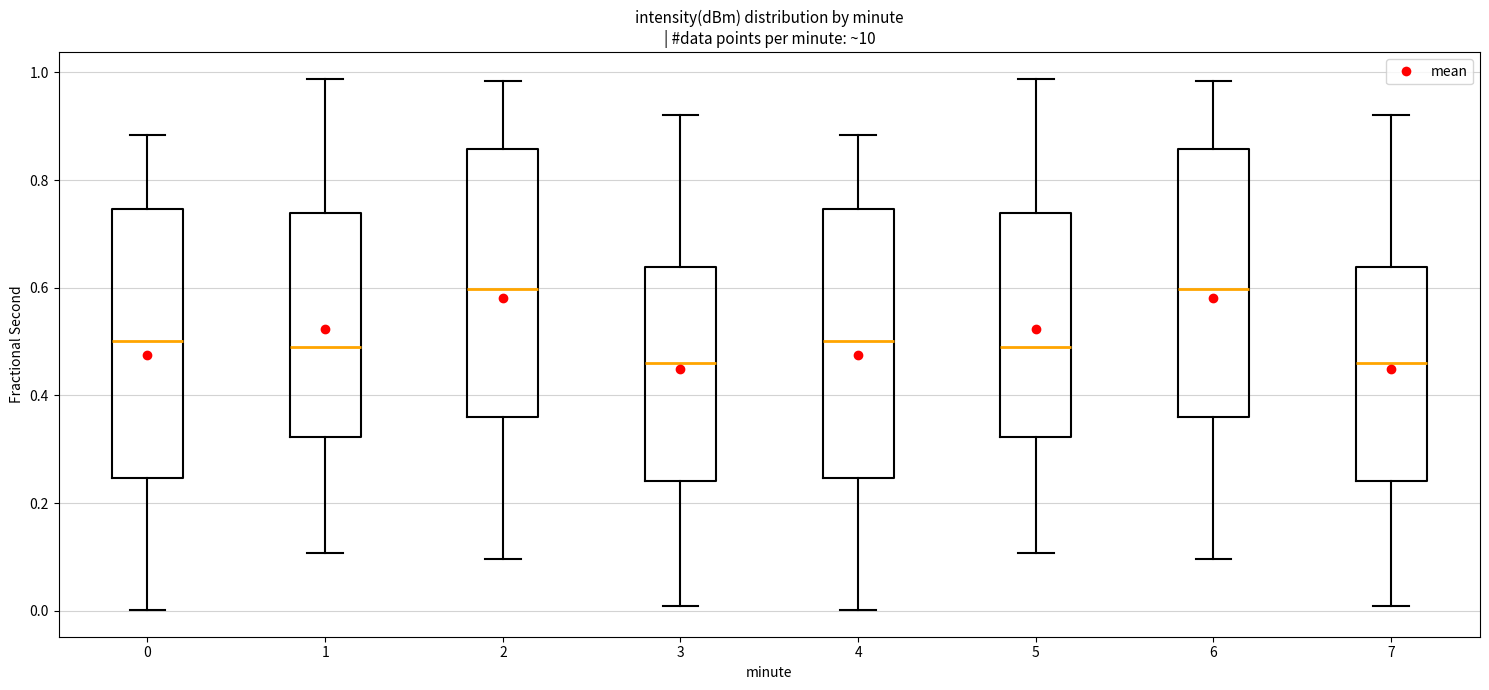

Reading left to right, read every box against the y-axis: the position of its median line, the range the box covers, and the ends of its whiskers. The values are not printed on the chart, so give them approximately, as read against the axis.

0: median 0.50, box 0.24 to 0.74, whiskers 0.00 to 0.88
1: median 0.48, box 0.32 to 0.74, whiskers 0.10 to 0.98
2: median 0.60, box 0.36 to 0.86, whiskers 0.10 to 0.98
3: median 0.46, box 0.24 to 0.64, whiskers 0.00 to 0.92
4: median 0.50, box 0.24 to 0.74, whiskers 0.00 to 0.88
5: median 0.48, box 0.32 to 0.74, whiskers 0.10 to 0.98
6: median 0.60, box 0.36 to 0.86, whiskers 0.10 to 0.98
7: median 0.46, box 0.24 to 0.64, whiskers 0.00 to 0.92